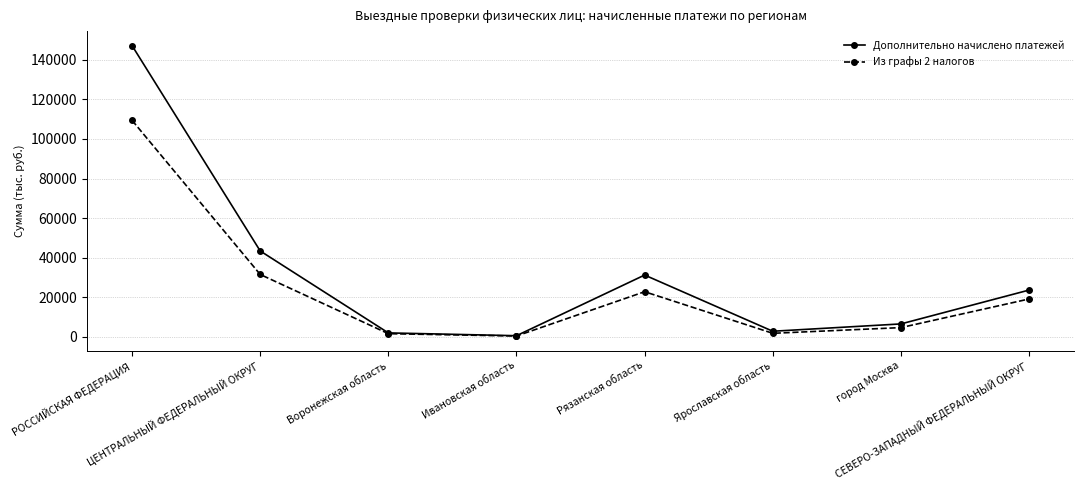

Which category has the highest value in the Дополнительно начислено платежей series?

РОССИЙСКАЯ ФЕДЕРАЦИЯ